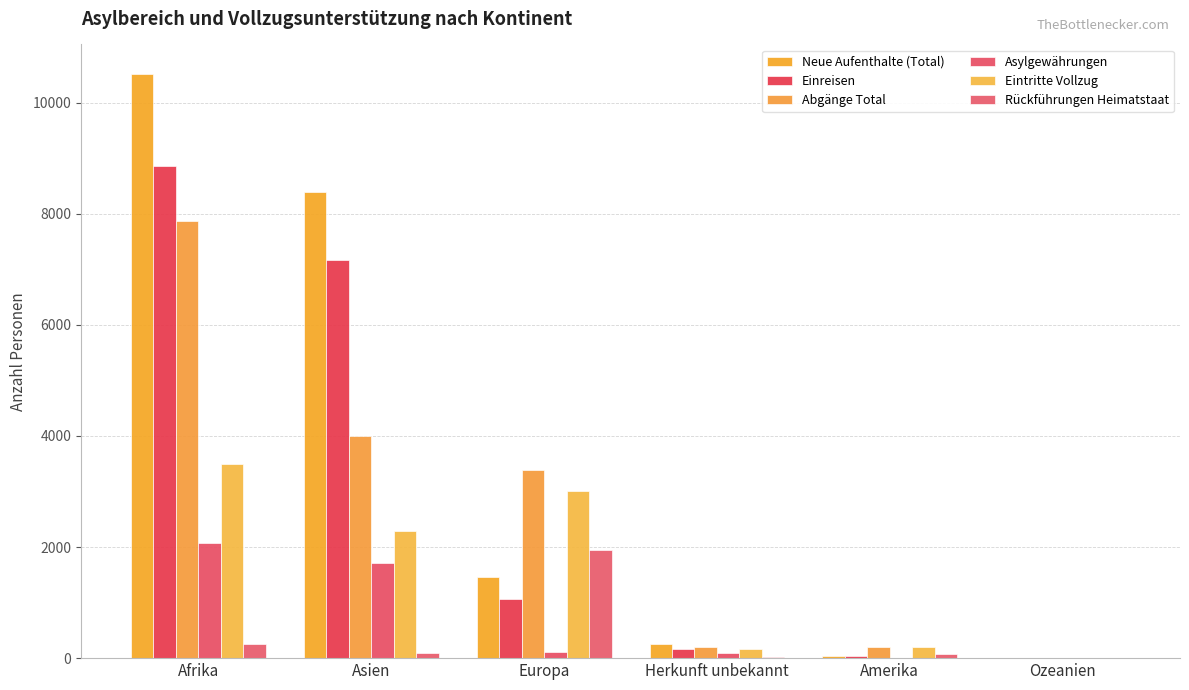

Which category has the highest value in the Abgänge Total series?

Afrika